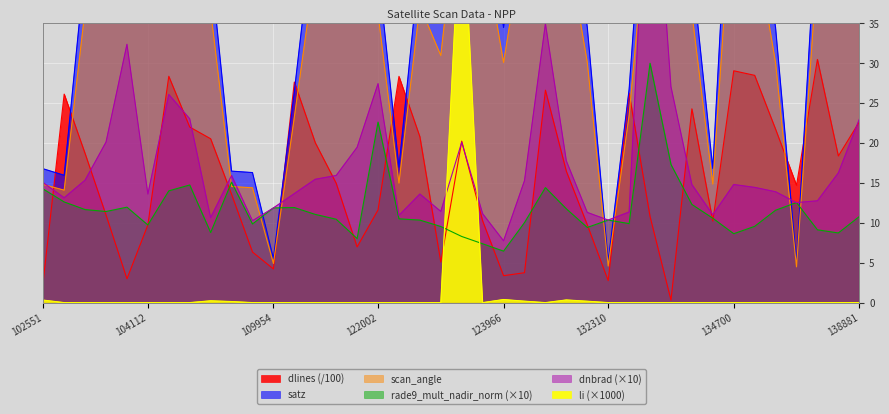

Reading left to right, extract all data points from this chart.

dnbrad: 102551=15.0	102671=13.1	102792=15.3	102912=20.1	103032=32.3	104112=13.6	104119=26.1	104236=23.0	107843=10.6	108015=15.9	108193=10.3	109954=11.9	110127=13.6	110299=15.4	115378=15.9	115500=19.4	122002=27.4	122346=10.9	122525=13.6	123428=11.4	123775=20.1	123788=11.1	123966=7.7	131768=15.3	131947=34.9	131961=17.7	132136=11.3	132310=10.3	132488=11.3	132848=63.8	132861=27.0	133040=14.8	133405=11.0	134700=14.8	137916=14.4	138105=13.9	138296=12.5	138688=12.7	138702=16.2	138881=22.9
satz: 102551=16.7	102671=15.9	102792=42.4	102912=59.1	103032=69.8	104112=48.9	104119=68.8	104236=58.5	107843=42.3	108015=16.5	108193=16.3	109954=5.5	110127=26.4	110299=49.2	115378=54.9	115500=67.0	122002=41.8	122346=17.0	122525=43.0	123428=35.5	123775=66.9	123788=53.6	123966=34.4	131768=54.7	131947=66.9	131961=53.6	132136=34.5	132310=5.2	132488=26.7	132848=63.4	132861=58.2	133040=41.9	133405=16.8	134700=65.6	137916=53.6	138105=34.4	138296=5.0	138688=49.4	138702=68.6	138881=63.5
scan_angle: 102551=14.8	102671=14.1	102792=36.7	102912=49.4	103032=56.2	104112=41.9	104119=55.7	104236=49.1	107843=36.6	108015=14.5	108193=14.4	109954=4.9	110127=23.2	110299=42.1	115378=46.5	115500=54.6	122002=36.2	122346=15.0	122525=37.2	123428=30.9	123775=54.5	123788=45.4	123966=30.1	131768=46.3	131947=54.5	131961=45.5	132136=30.1	132310=4.6	132488=23.4	132848=52.4	132861=48.8	133040=36.3	133405=14.8	134700=53.8	137916=45.4	138105=30.0	138296=4.5	138688=42.2	138702=55.5	138881=52.4
li: 102551=0.3	102671=0.0	102792=0.0	102912=0.0	103032=0.0	104112=0.0	104119=0.0	104236=0.0	107843=0.2	108015=0.1	108193=0.0	109954=0.0	110127=0.0	110299=0.0	115378=0.0	115500=0.0	122002=0.0	122346=0.0	122525=0.0	123428=0.0	123775=52.2	123788=0.0	123966=0.4	131768=0.2	131947=0.0	131961=0.3	132136=0.2	132310=0.0	132488=0.0	132848=0.0	132861=0.0	133040=0.0	133405=0.0	134700=0.0	137916=0.0	138105=0.0	138296=0.0	138688=0.0	138702=0.0	138881=0.0
rade9_mult_nadir_norm: 102551=14.2	102671=12.6	102792=11.6	102912=11.4	103032=11.9	104112=9.7	104119=14.0	104236=14.7	107843=8.8	108015=15.1	108193=9.8	109954=11.9	110127=11.9	110299=11.0	115378=10.4	115500=8.0	122002=22.6	122346=10.5	122525=10.3	123428=9.5	123775=8.3	123788=7.4	123966=6.4	131768=10.0	131947=14.4	131961=11.7	132136=9.4	132310=10.3	132488=9.9	132848=30.0	132861=17.3	133040=12.3	133405=10.6	134700=8.6	137916=9.5	138105=11.6	138296=12.5	138688=9.1	138702=8.7	138881=10.8
dlines: 102551=2.7	102671=26.1	102792=18.7	102912=11.0	103032=3.0	104112=9.7	104119=28.3	104236=22.0	107843=20.5	108015=13.6	108193=6.3	109954=4.2	110127=27.6	110299=20.0	115378=14.9	115500=7.0	122002=11.6	122346=28.3	122525=20.8	123428=5.1	123775=20.2	123788=10.2	123966=3.4	131768=3.7	131947=26.6	131961=16.4	132136=9.7	132310=2.8	132488=26.2	132848=10.8	132861=0.3	133040=24.3	133405=10.2	134700=29.0	137916=28.4	138105=21.7	138296=14.7	138688=30.4	138702=18.4	138881=22.6